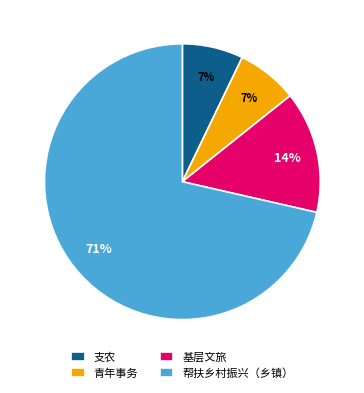

Count the number of slices in the pie.

4